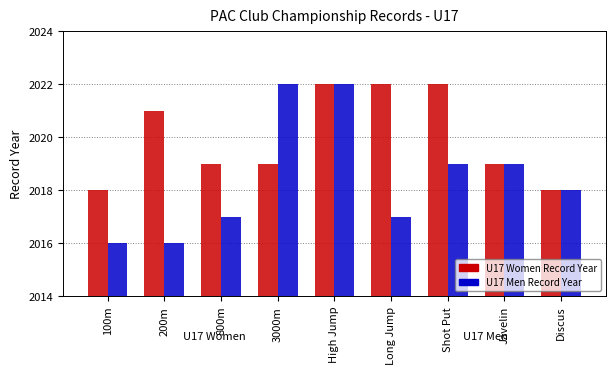

Reading left to right, list all the values displayed in this chart.

U17 Women Record Year: 100m=2018	200m=2021	800m=2019	3000m=2019	High Jump=2022	Long Jump=2022	Shot Put=2022	Javelin=2019	Discus=2018
U17 Men Record Year: 100m=2016	200m=2016	800m=2017	3000m=2022	High Jump=2022	Long Jump=2017	Shot Put=2019	Javelin=2019	Discus=2018